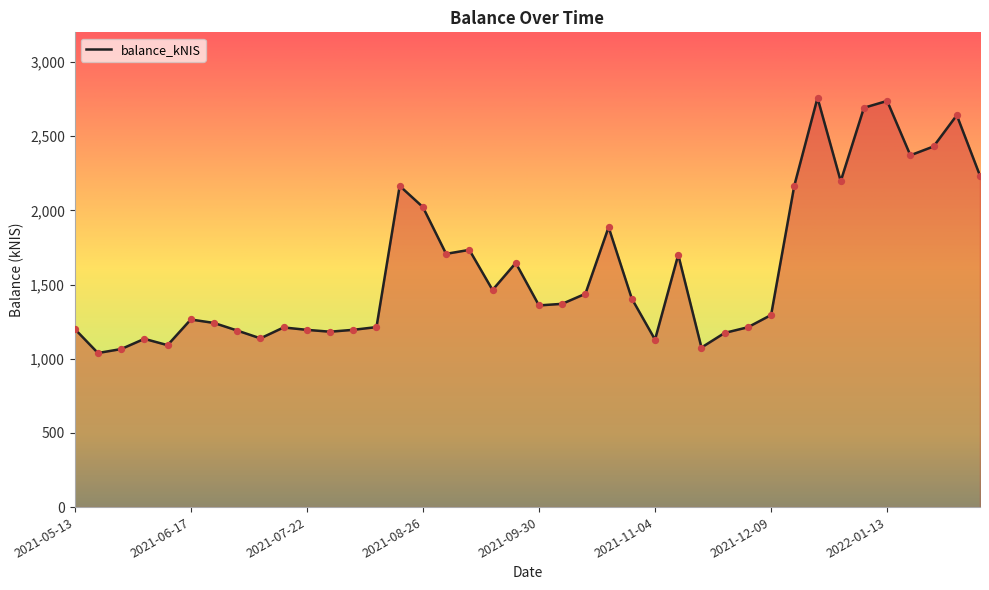

What is the difference between the maximum and minimum values?

1719.8